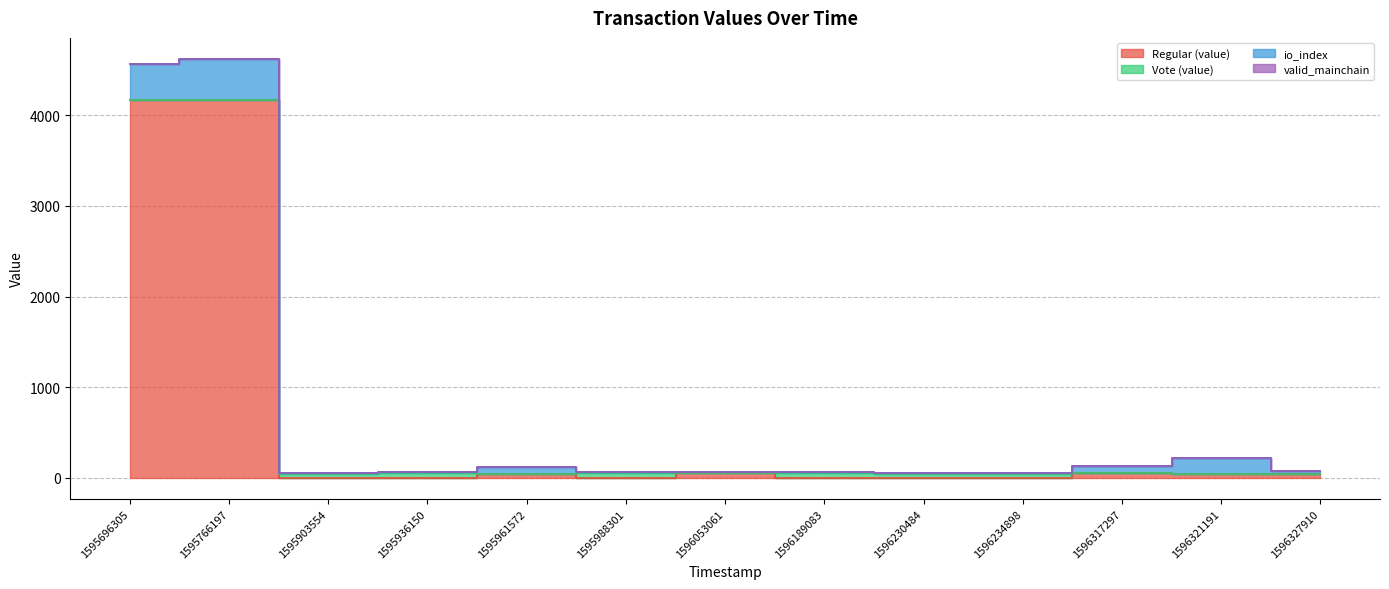

How many data points does each series have?

13